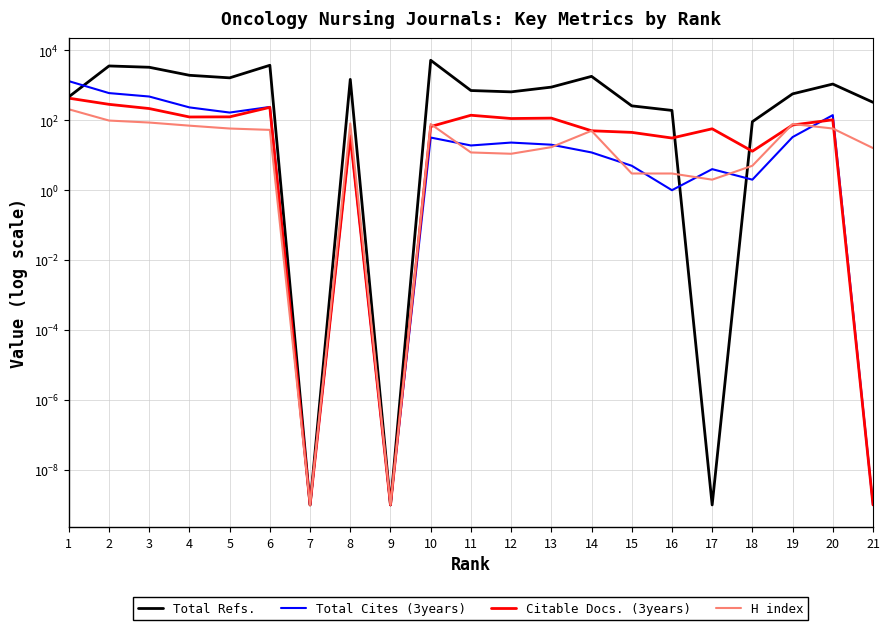

What is the average value of the Citable Docs. (3years) series?

107.2